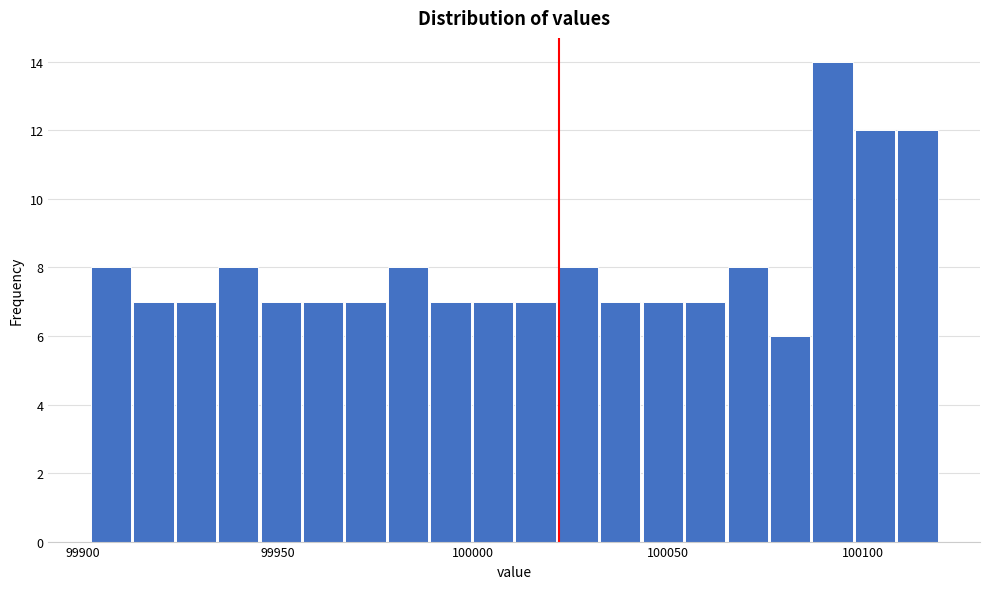

Read against the x-axis, roughly where is the centre of the tallest bar?

100090